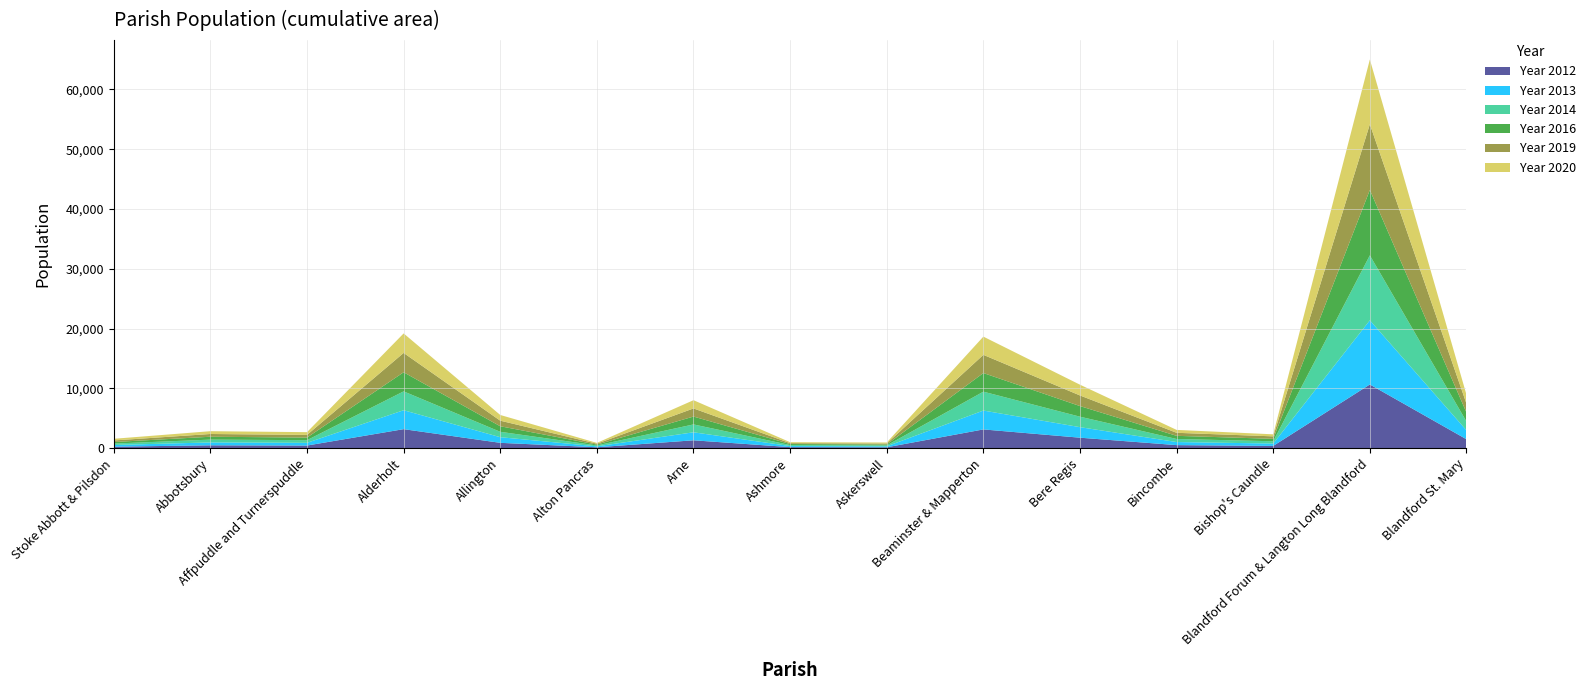

Reading left to right, list all the values displayed in this chart.

Year 2012: 262	490	451	3190	903	161	1327	186	158	3146	1763	522	390	10660	1501
Year 2013: 281	482	456	3166	943	157	1339	180	161	3155	1762	514	393	10730	1496
Year 2014: 237	471	443	3154	903	151	1318	167	151	3158	1750	511	385	10866	1472
Year 2016: 258	479	432	3192	925	143	1313	169	161	3114	1775	527	404	10927	1493
Year 2019: 265	460	448	3233	934	148	1358	151	160	3043	1775	508	415	10992	1485
Year 2020: 278	468	458	3262	953	133	1378	159	167	3046	1799	484	341	10824	1496